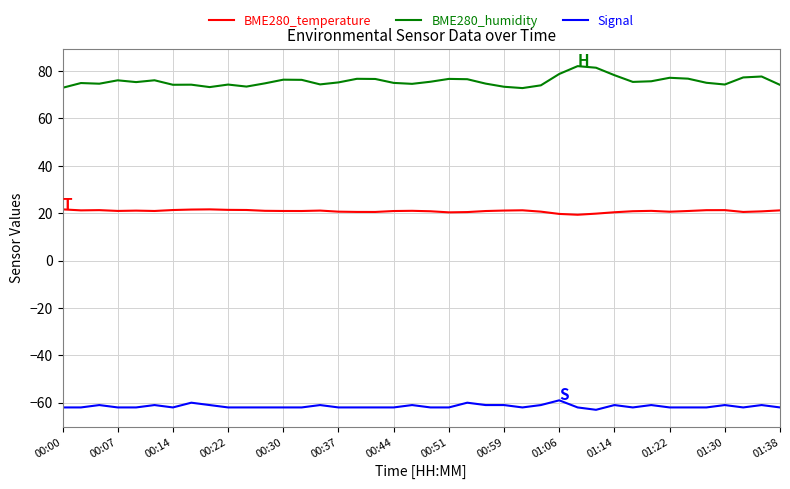

Which series has the largest range (max minus min)?

BME280_humidity